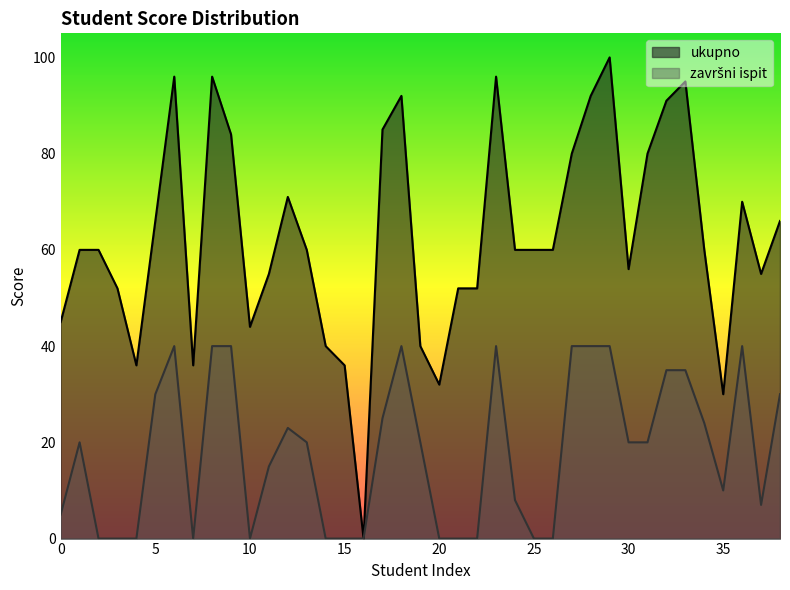

How many data points does each series have?

39